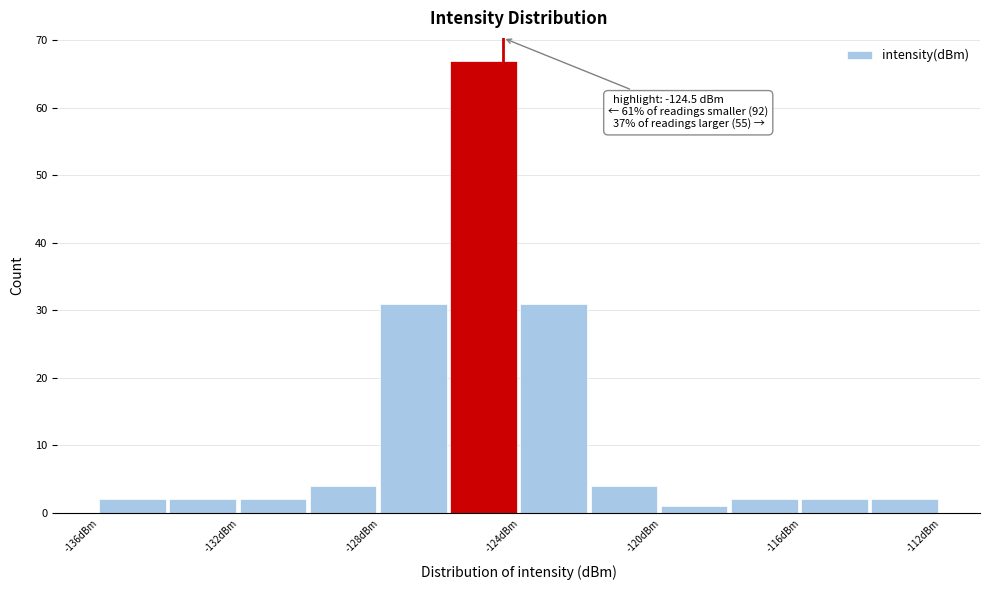

Over which range of the x-axis is the bar tallest?

-126 to -124